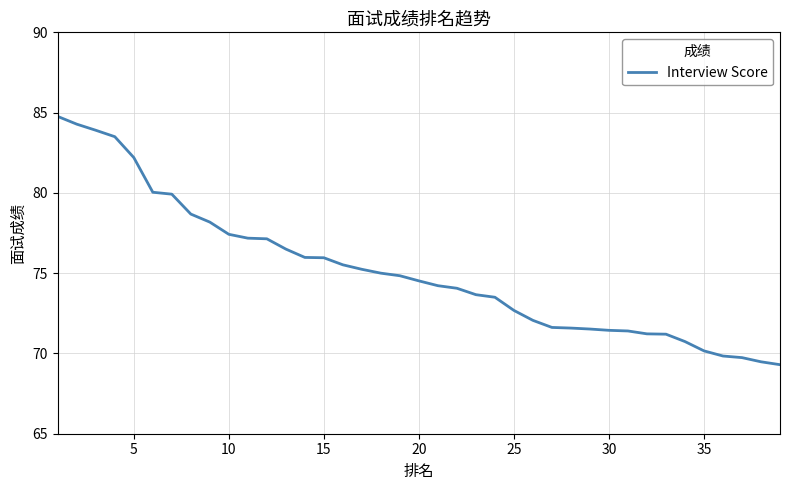

What is the smallest value displayed?

69.3